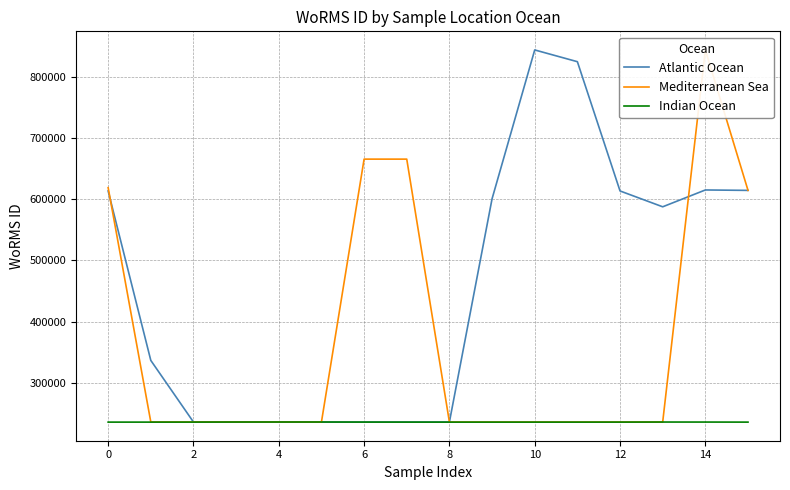

The value of Indian Ocean at 10 is 92676.2. True or false?

False